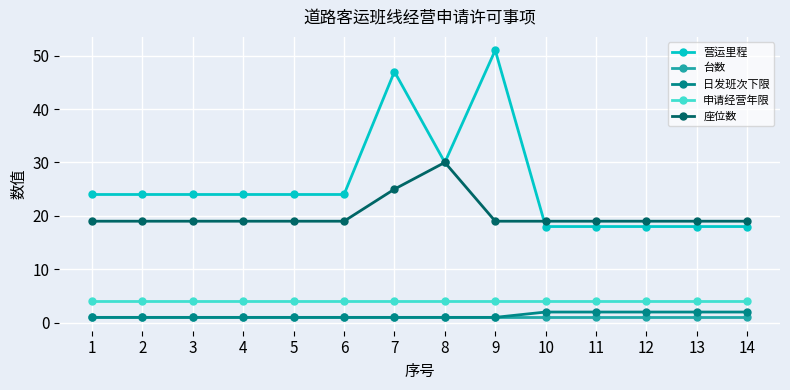

Which series has the largest total across all categories?

营运里程